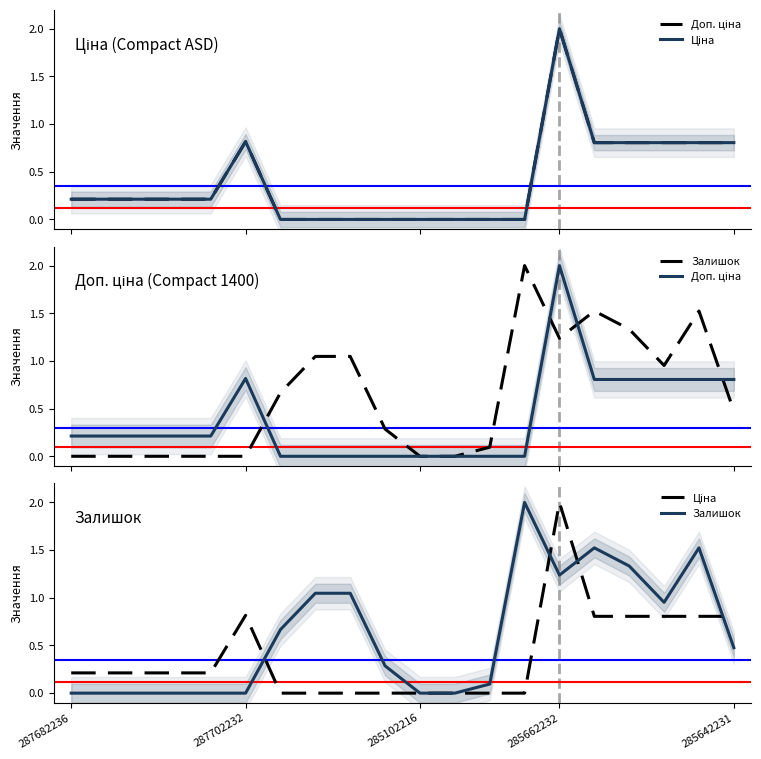

Is this an area chart (filled region under the line)?

No